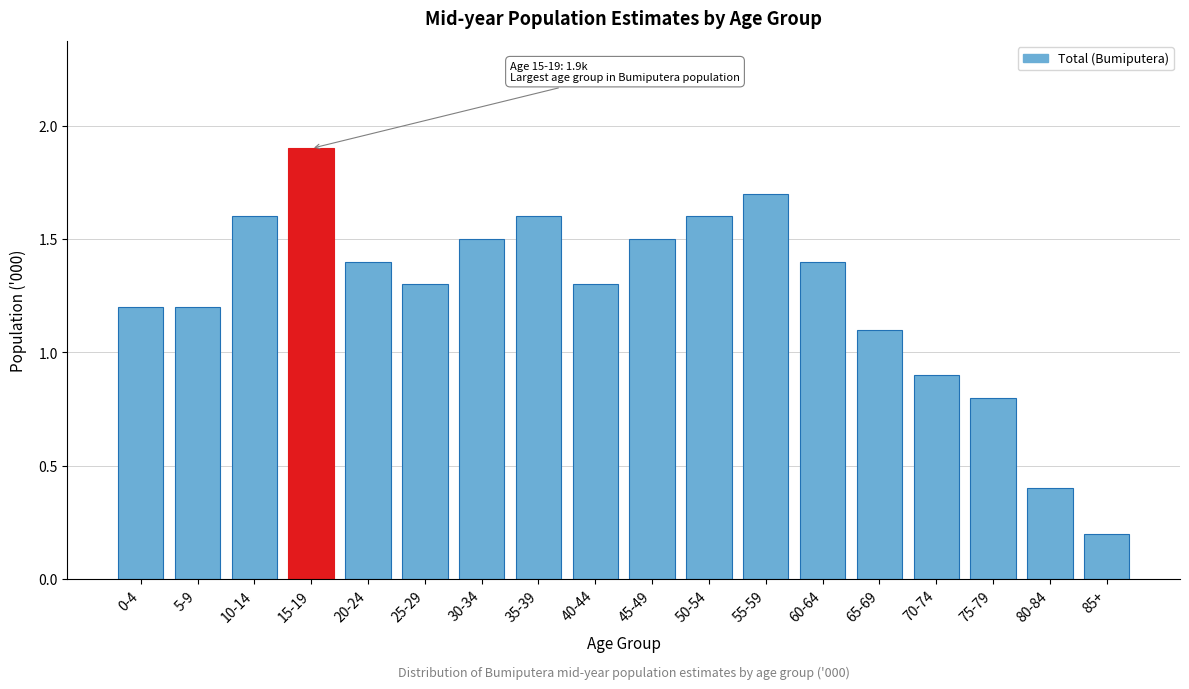

Reading right to left, list all the values displayed in this chart.

0.2	0.4	0.8	0.9	1.1	1.4	1.7	1.6	1.5	1.3	1.6	1.5	1.3	1.4	1.9	1.6	1.2	1.2